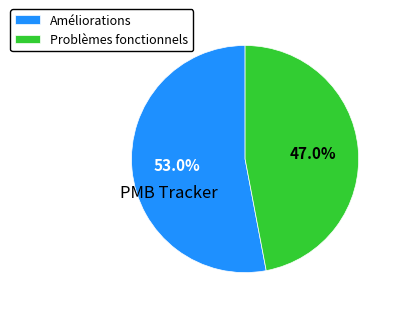

What is the smallest slice in the pie chart?

Problèmes fonctionnels